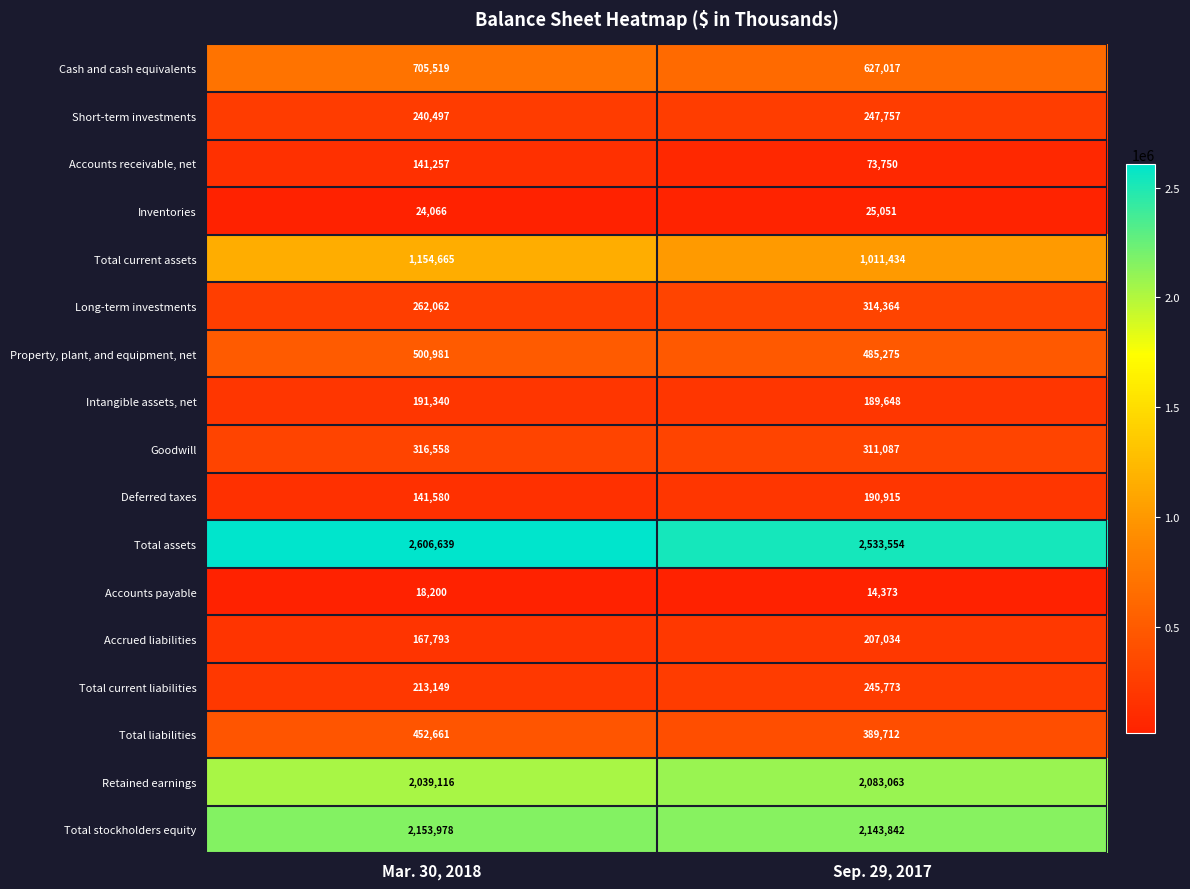

How many categories are shown in the chart?

2